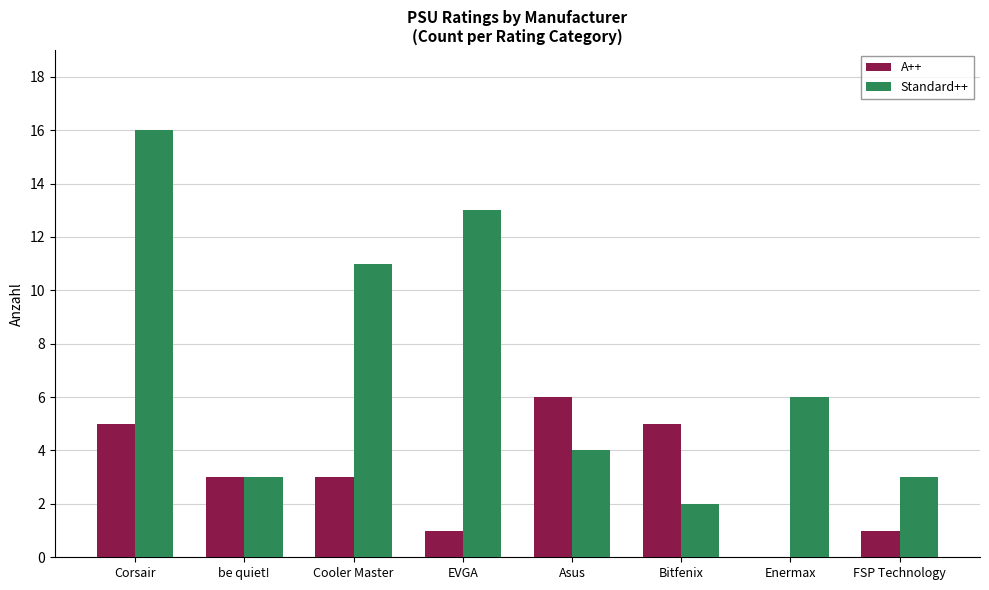

What is the sum of all Standard++ values?

58